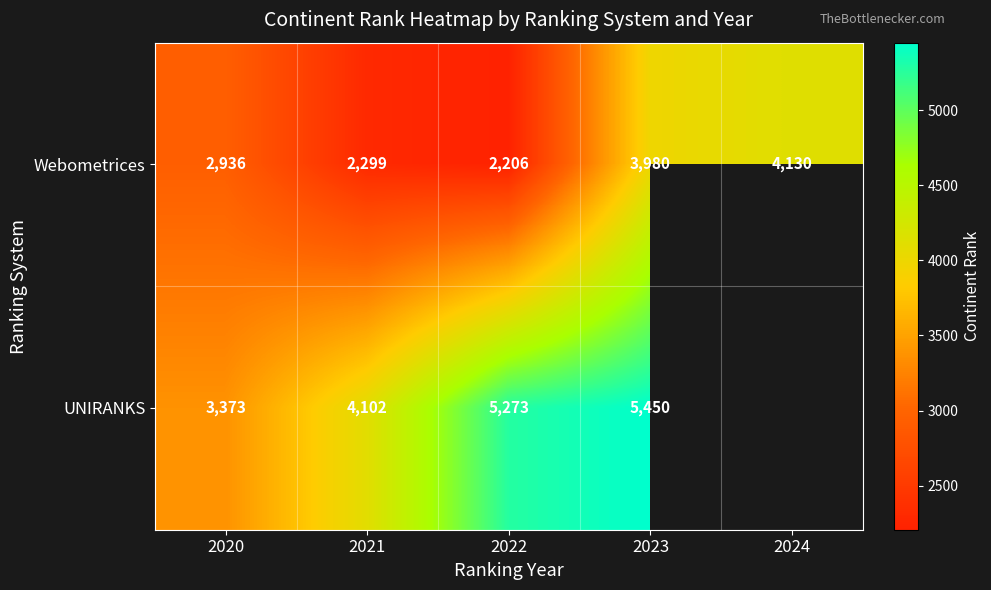

Rank the categories by Webometrices value from highest to lowest.

2024, 2023, 2020, 2021, 2022